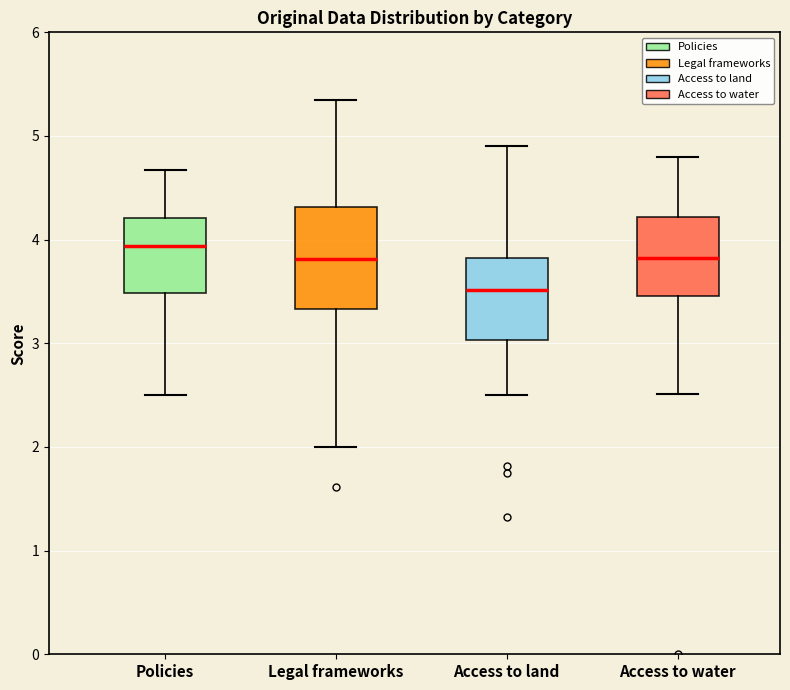

Reading left to right, transcribe this box plot: for each box, give where its median line is, the range the box spans, and where its two whiskers end, as read against the y-axis. The values are not printed on the chart, so give them approximately, as read against the axis.

Policies: median 3.9, box 3.5 to 4.2, whiskers 2.5 to 4.7
Legal frameworks: median 3.8, box 3.3 to 4.3, whiskers 2.0 to 5.3
Access to land: median 3.5, box 3.0 to 3.8, whiskers 2.5 to 4.9
Access to water: median 3.8, box 3.5 to 4.2, whiskers 2.5 to 4.8